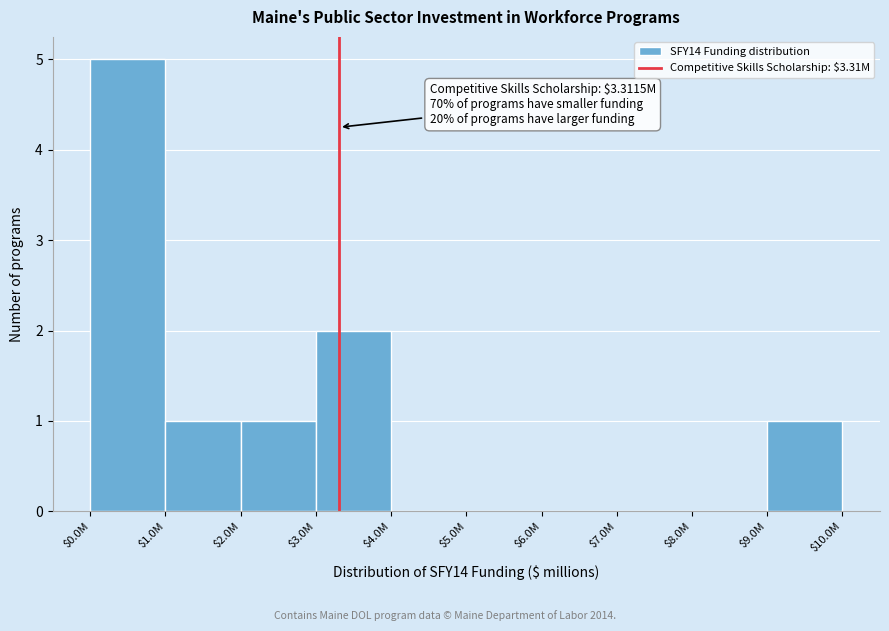

What is the greatest value displayed?

5